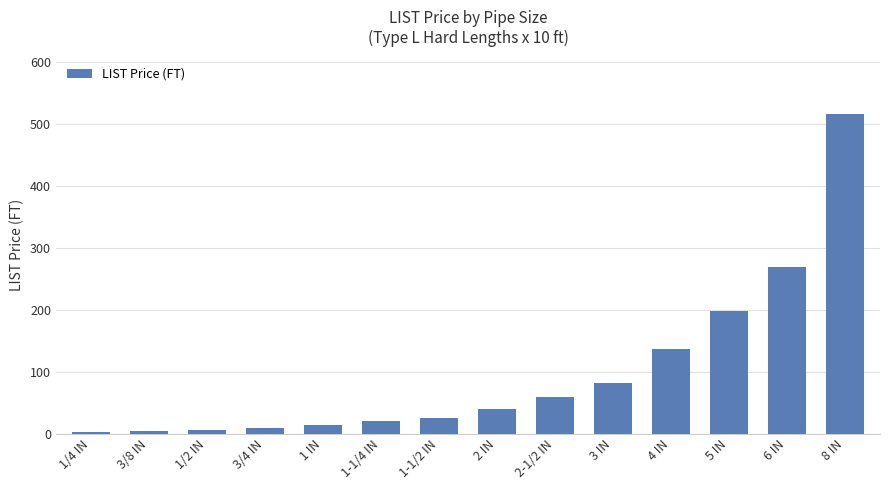

Which has a higher value, 3 IN or 1/2 IN?

3 IN